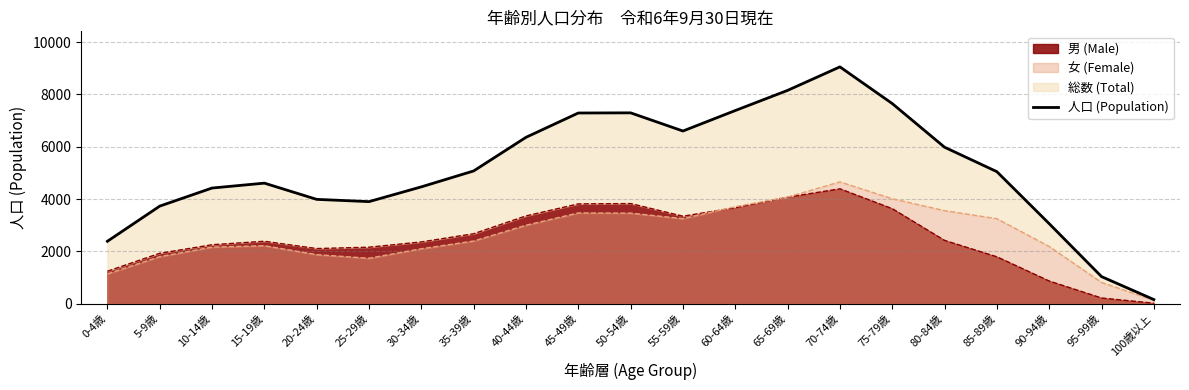

Rank the categories by value from lowest to highest.

100歳以上, 95-99歳, 0-4歳, 90-94歳, 5-9歳, 25-29歳, 20-24歳, 10-14歳, 30-34歳, 15-19歳, 85-89歳, 35-39歳, 80-84歳, 40-44歳, 55-59歳, 45-49歳, 50-54歳, 60-64歳, 75-79歳, 65-69歳, 70-74歳